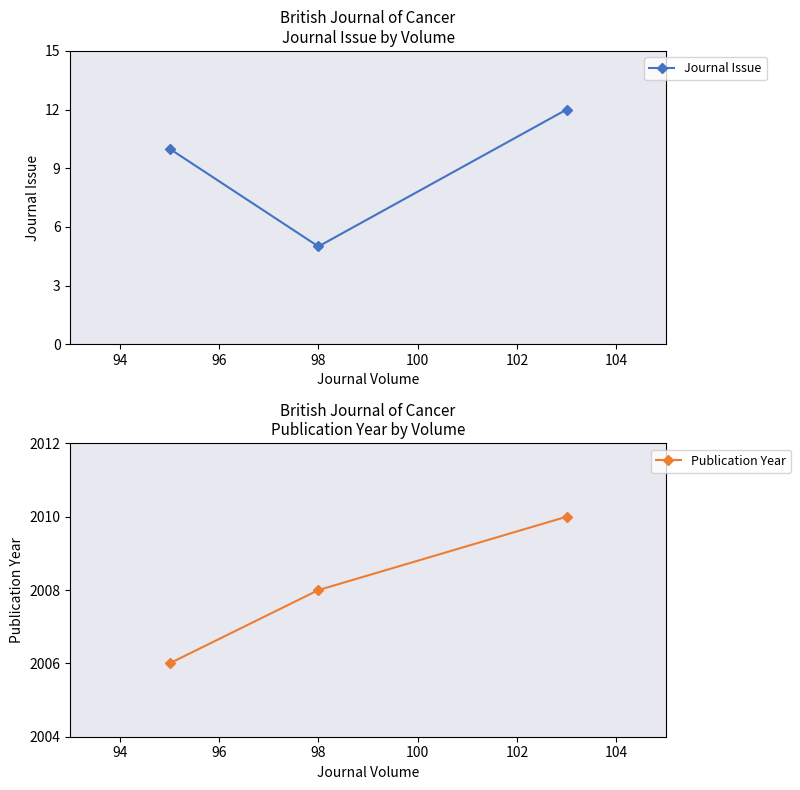

What is the value of the Publication Year point at the 2nd from the left?

2008